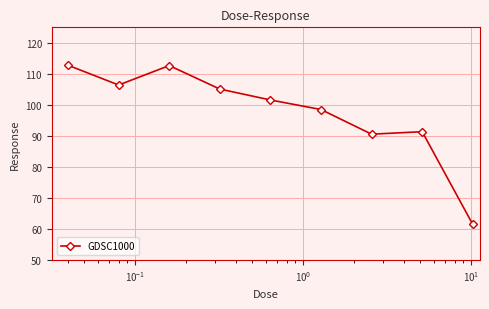

How many points are lower than both their immediate neighbors (excluding endpoints)?

2